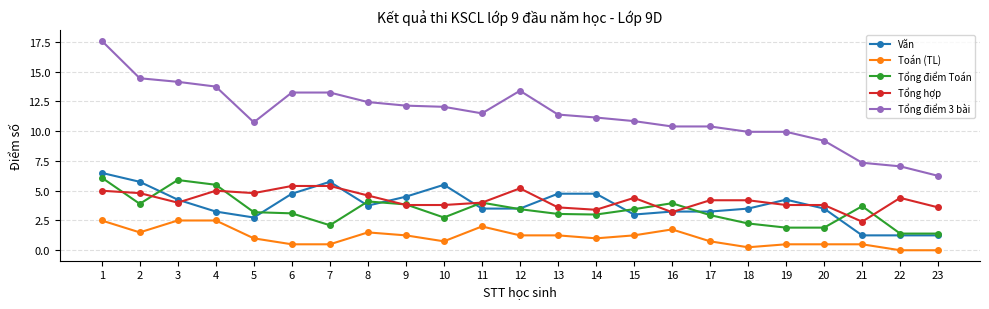

Rank the series by their maximum value, from highest to lowest.

Tổng điểm 3 bài, Văn, Tổng điểm Toán, Tổng hợp, Toán (TL)